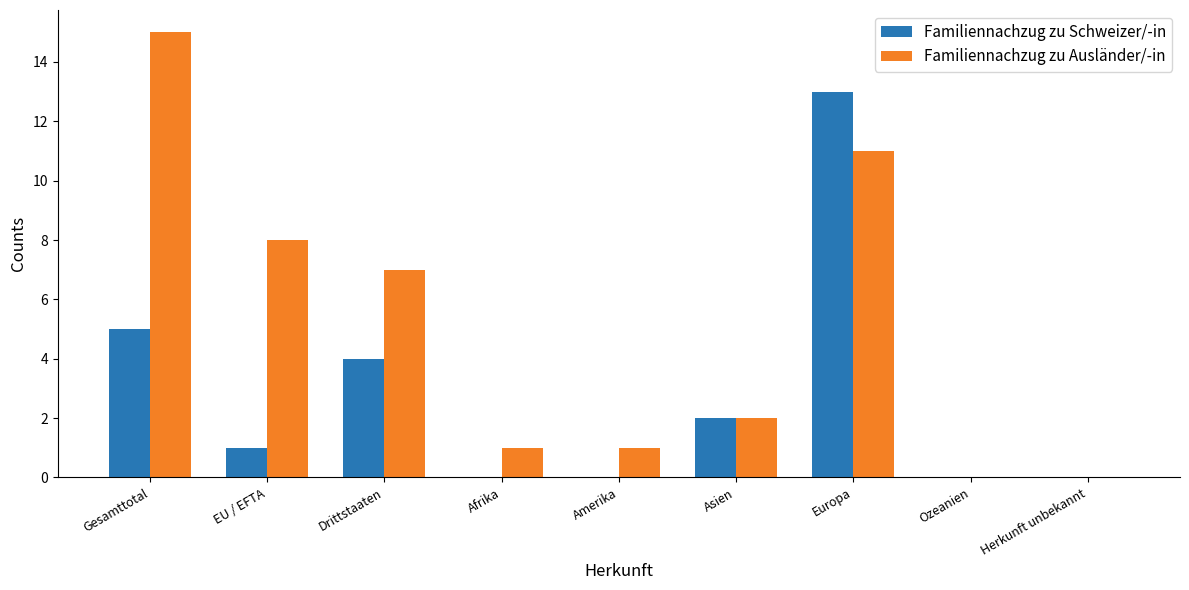

Where is Familiennachzug zu Schweizer/-in nearest to the value 6?

Gesamttotal